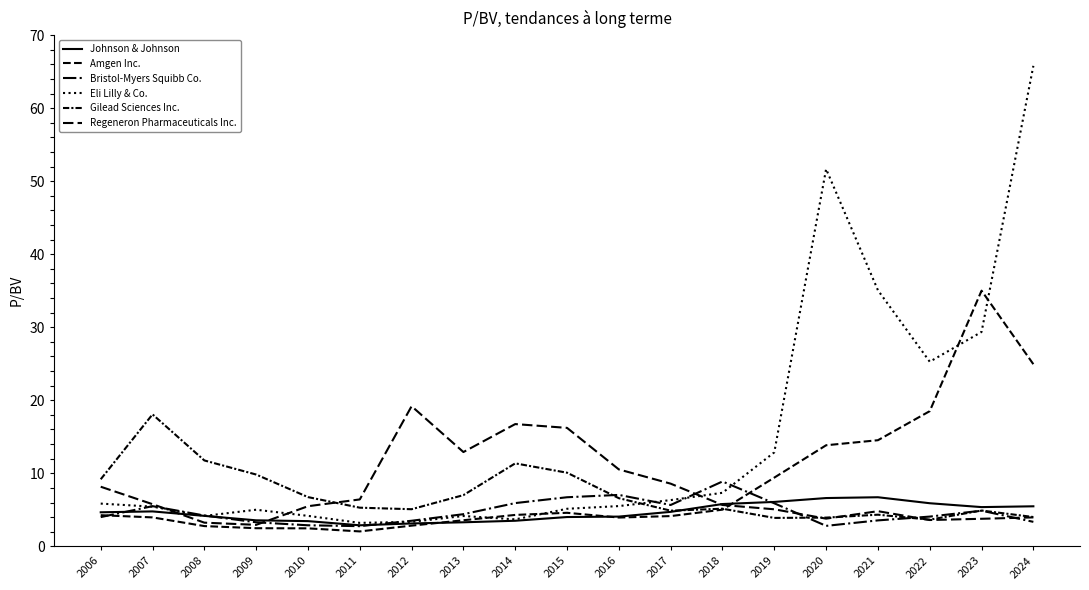

Does the chart display data point markers on the line(s)?

No